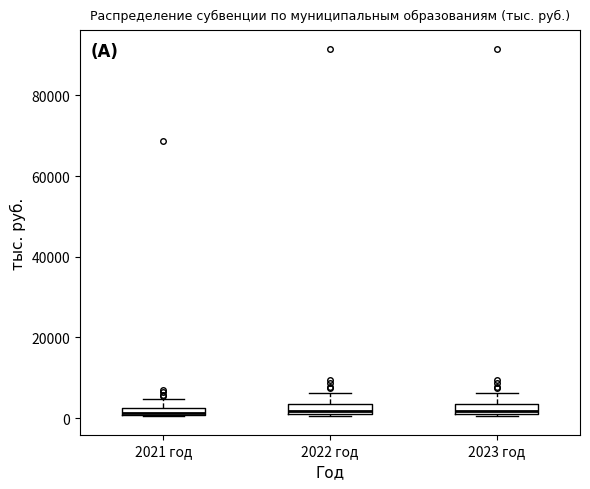

Where is the lower edge of the box for 2022 год on the y-axis? The values are not printed on the chart, so give them approximately, as read against the axis.

2000